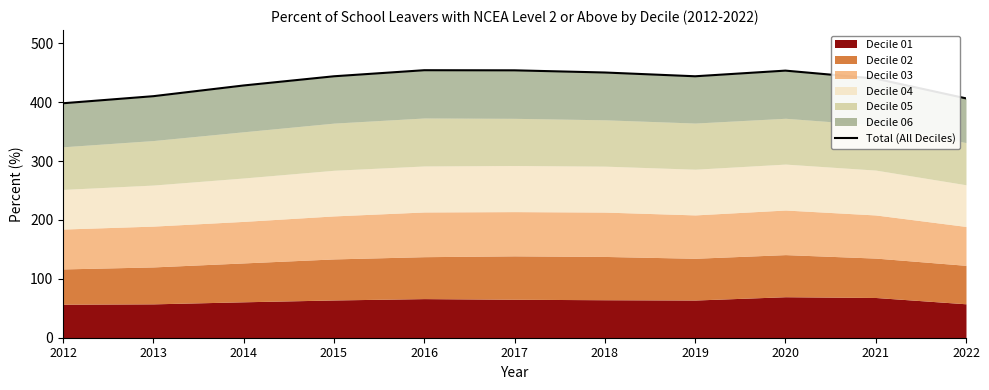

At which label is the value closest to 426?

2014